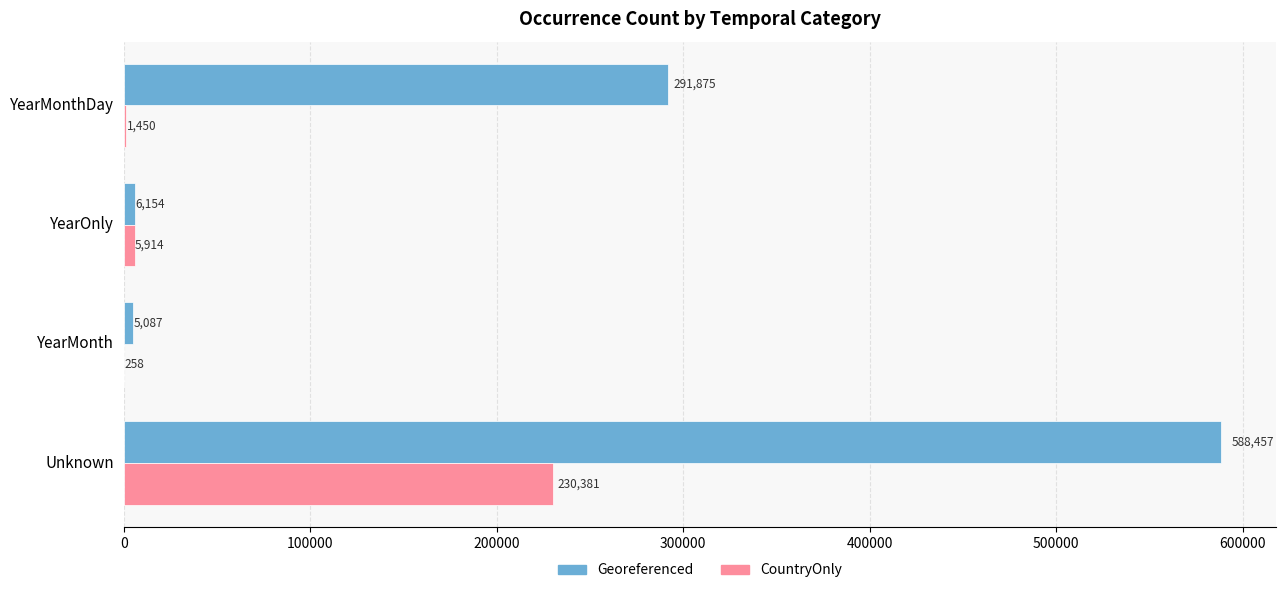

Which series has the largest total across all categories?

Georeferenced